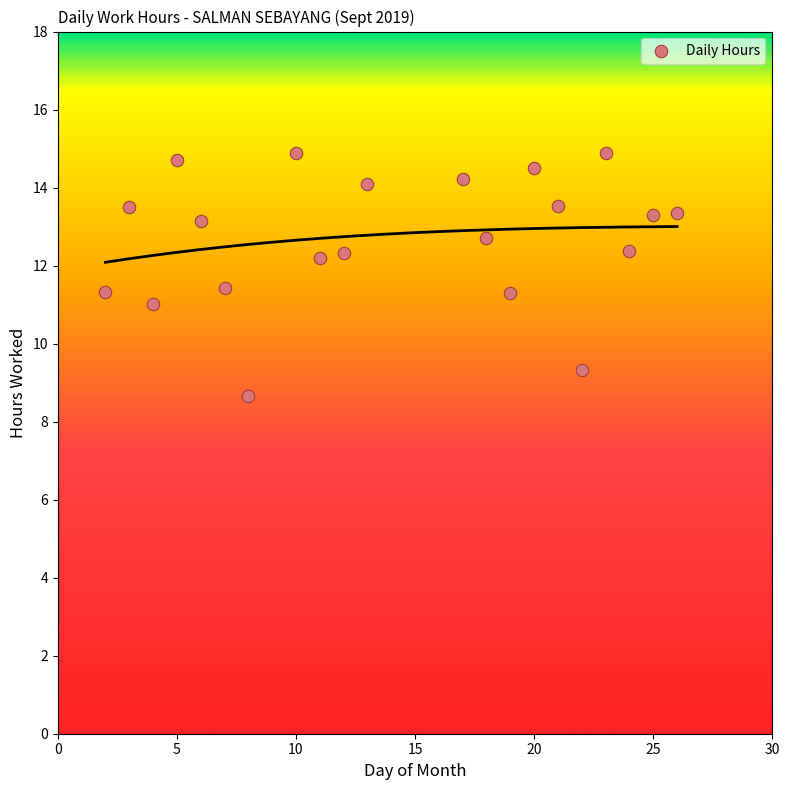

What is the range of X values (max minus min)?

24.0